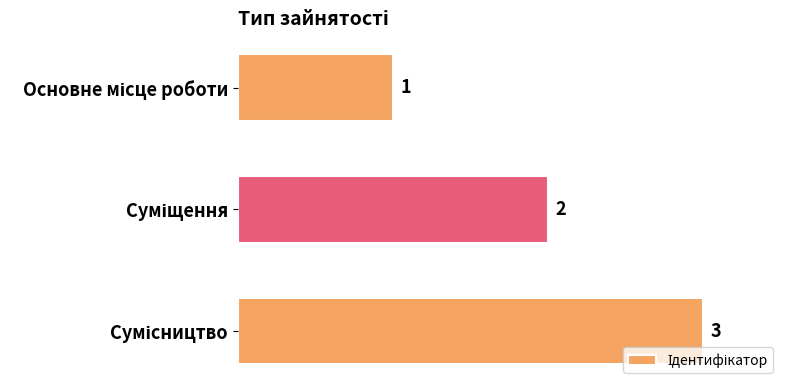

What is the value of the 2nd bar from the top?

2